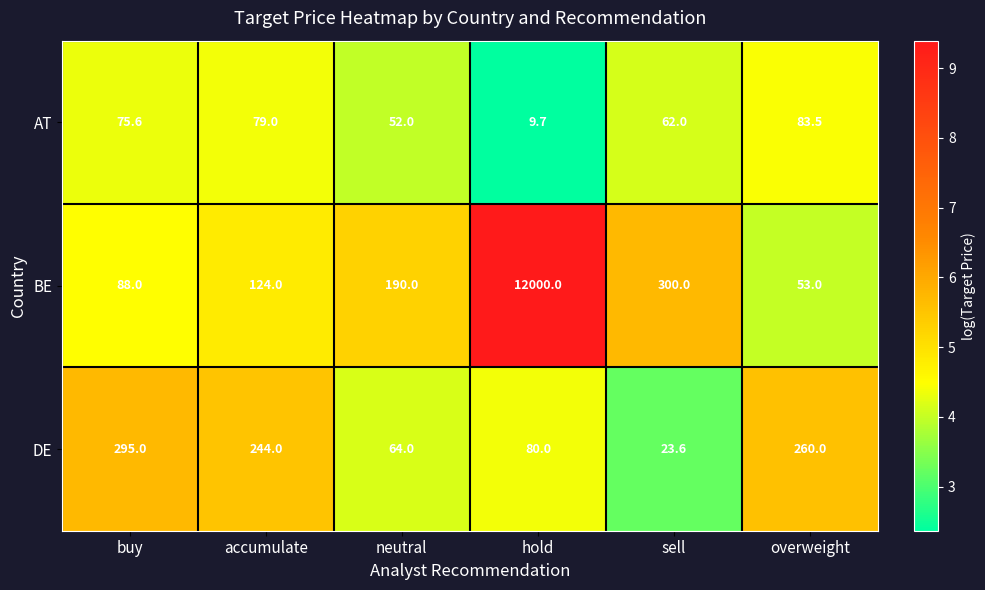

At which category is the sum across all series the highest?

hold